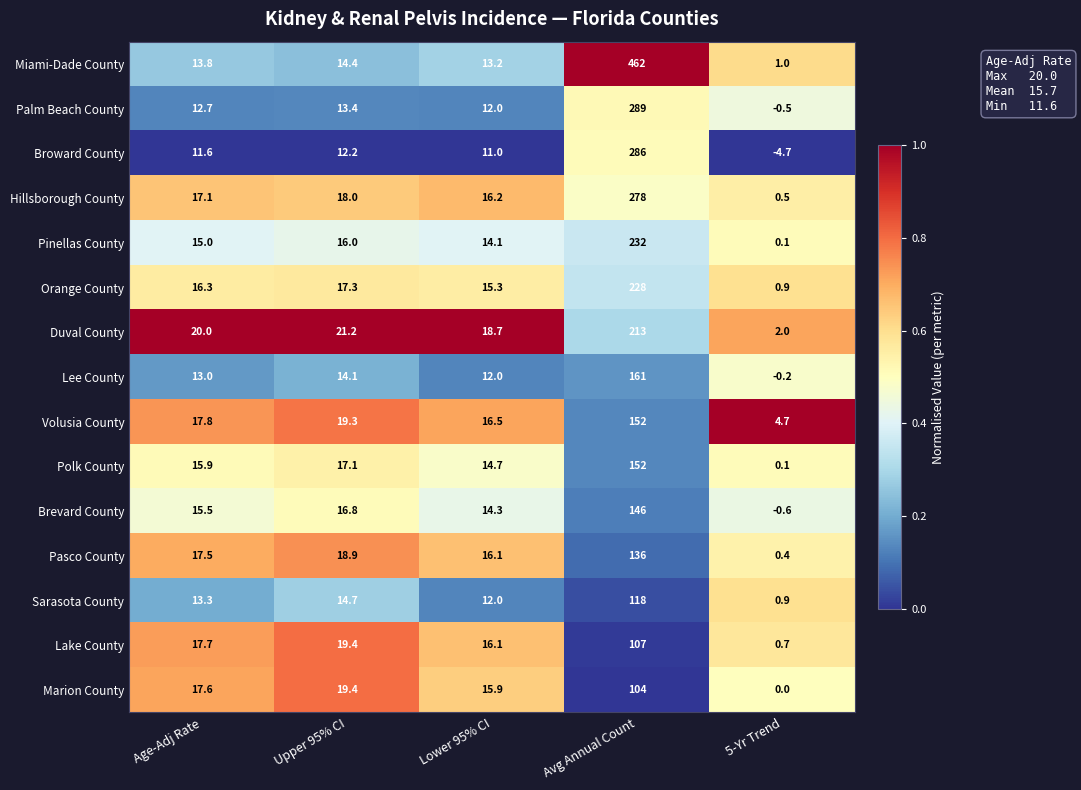

At which label does Pinellas County reach its minimum?

5-Yr Trend